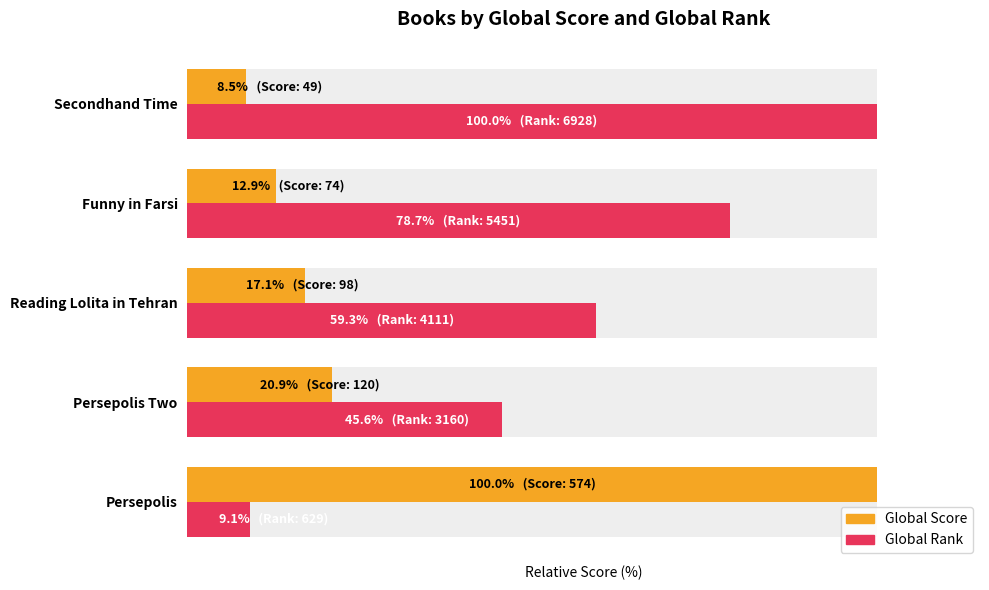

Reading left to right, what are all the values shown in this chart?

Global Score: 100.0	20.9	17.1	12.9	8.5
Global Rank: 9.1	45.6	59.3	78.7	100.0